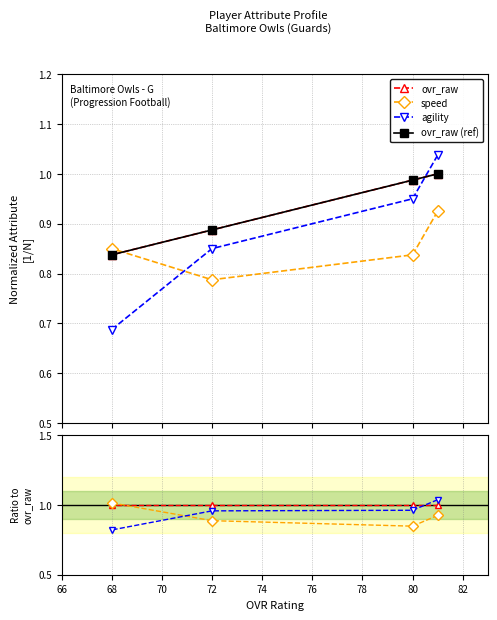

Is it true that agility equals 1.6 at 80?

False